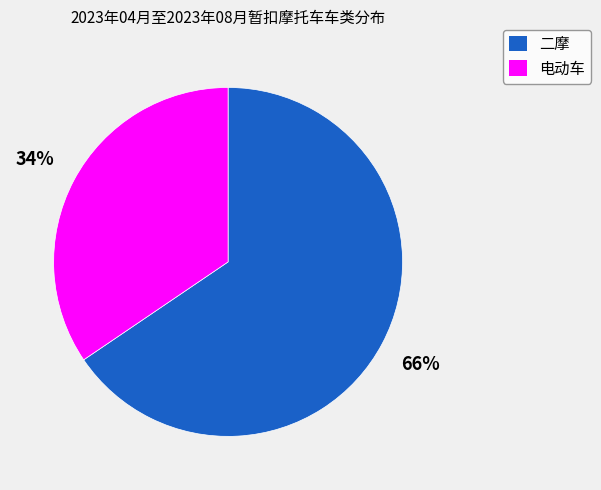

Which has a higher value, 二摩 or 电动车?

二摩